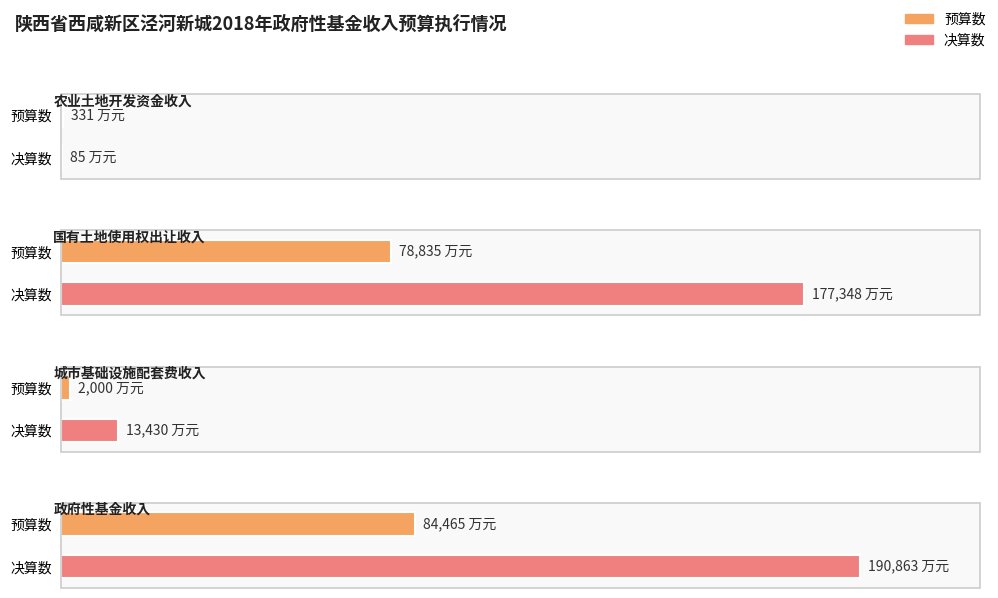

Reading left to right, what are all the values shown in this chart?

预算数: 331	78835	2000	84465
决算数: 85	177348	13430	190863